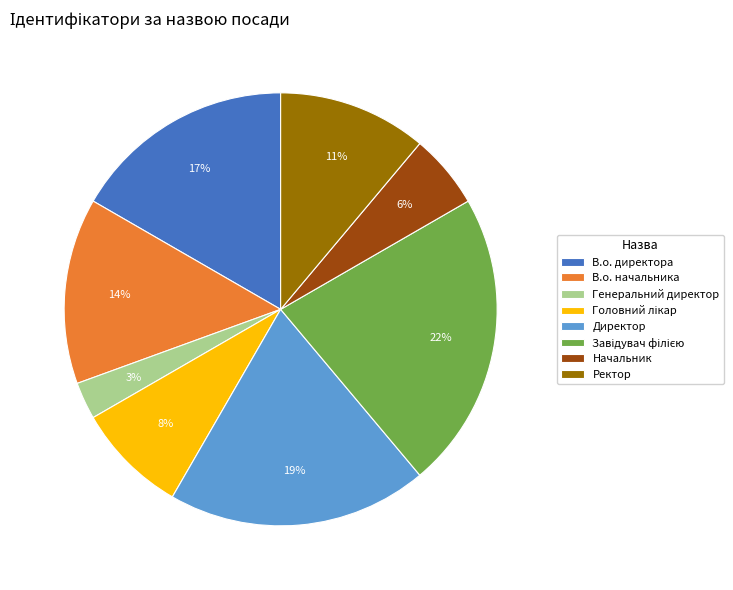

Which category has the smallest portion of the pie?

Генеральний директор